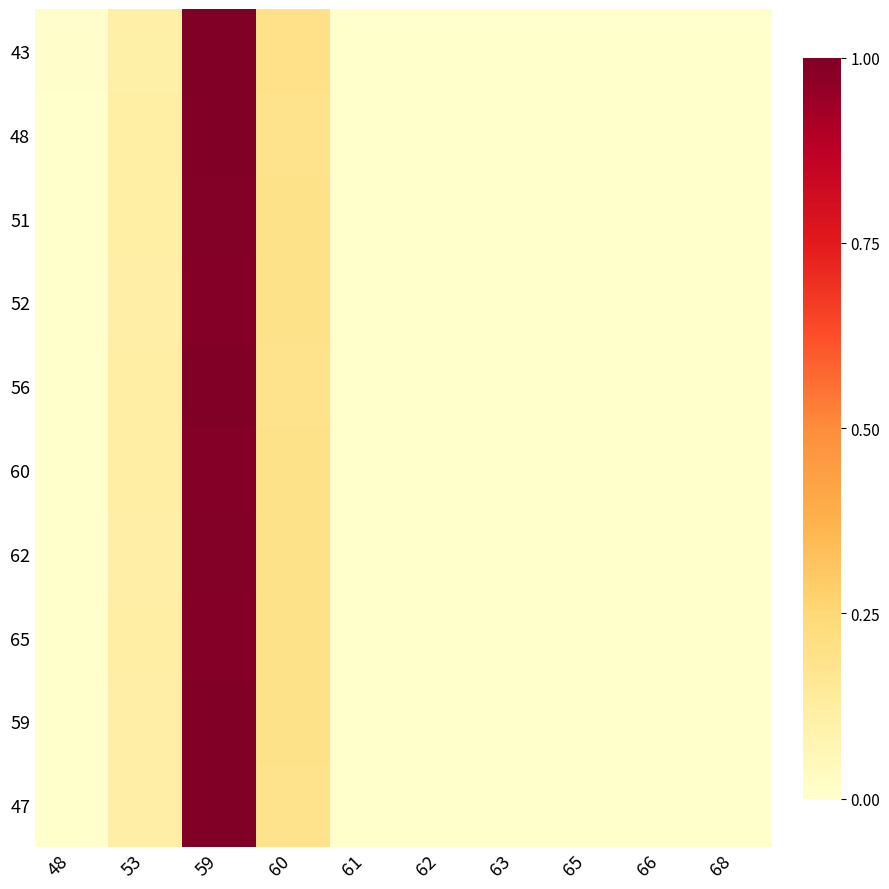

How many categories are shown in the chart?

10